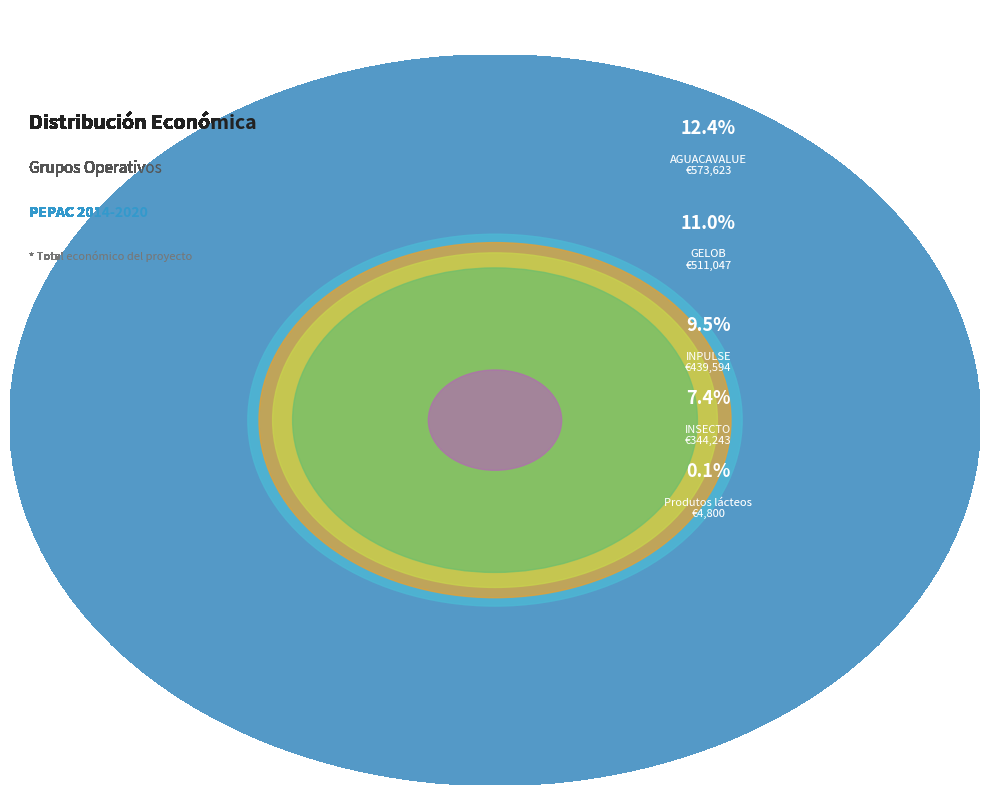

To the nearest percent, what portion does AGUACAVALUE represent?

12%